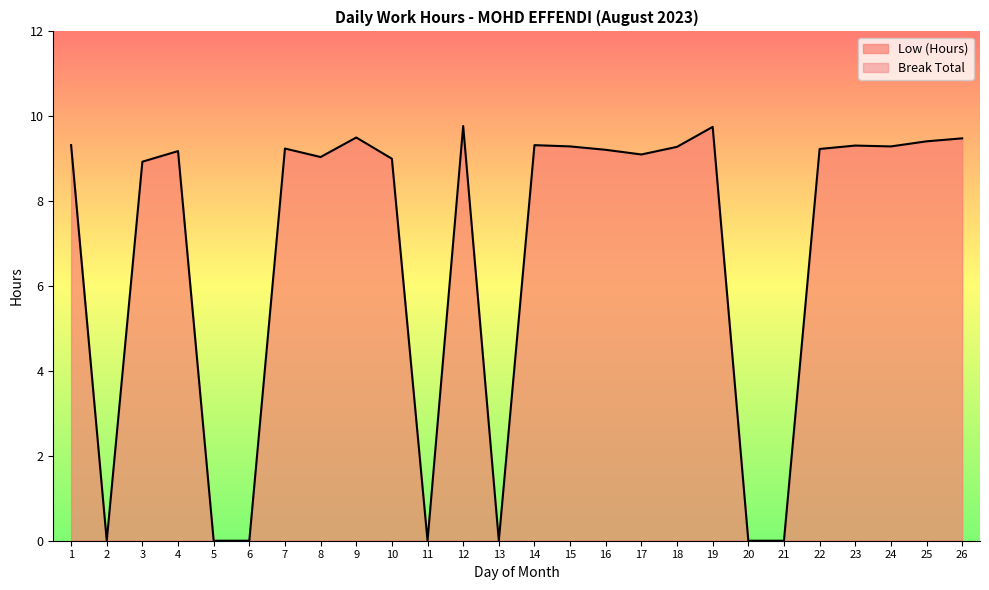

Reading right to left, transcribe all the data shown in this chart.

9.5	9.4	9.3	9.3	9.2	0.0	0.0	9.8	9.3	9.1	9.2	9.3	9.3	0.0	9.8	0.0	9.0	9.5	9.0	9.2	0.0	0.0	9.2	8.9	0.0	9.3